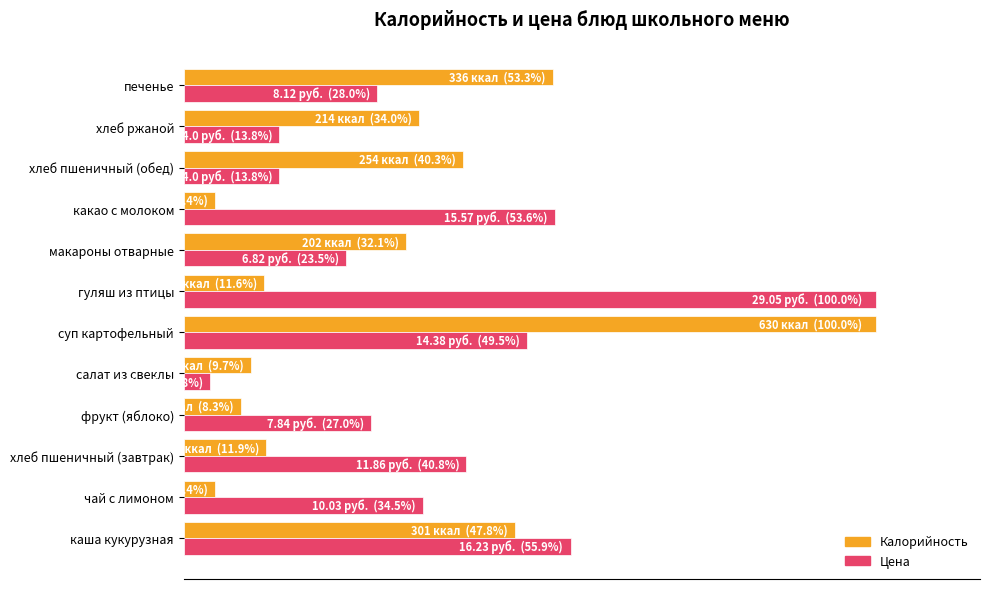

Which category has the highest value in the Калорийность series?

суп картофельный